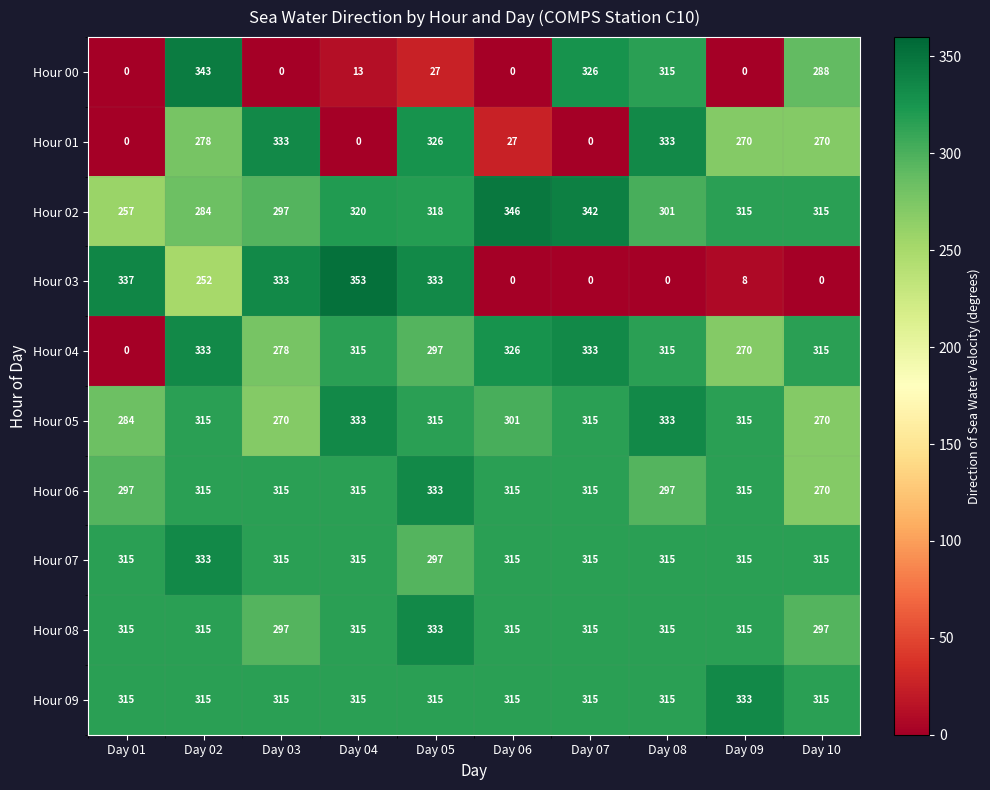

What is the difference between the maximum and minimum values in the Hour 01 series?

333